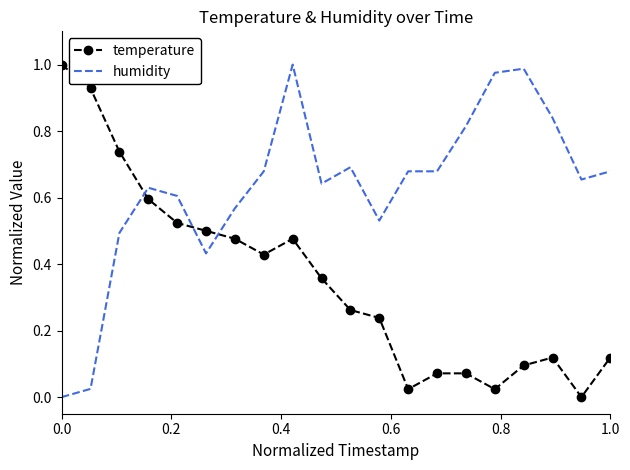

Which series has the largest total across all categories?

humidity